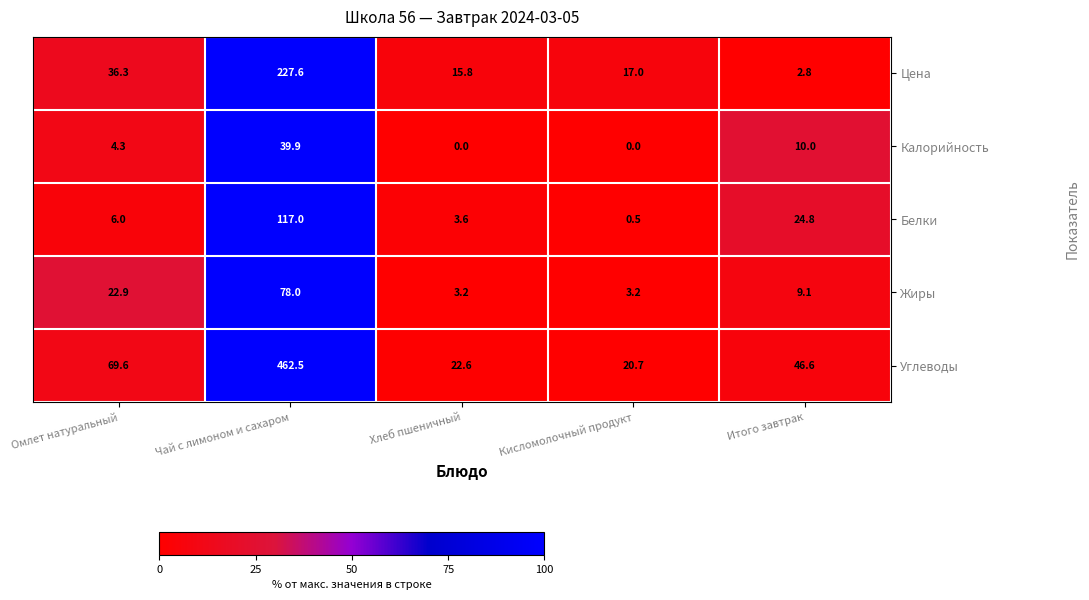

At which label is Белки closest to 58?

Итого завтрак